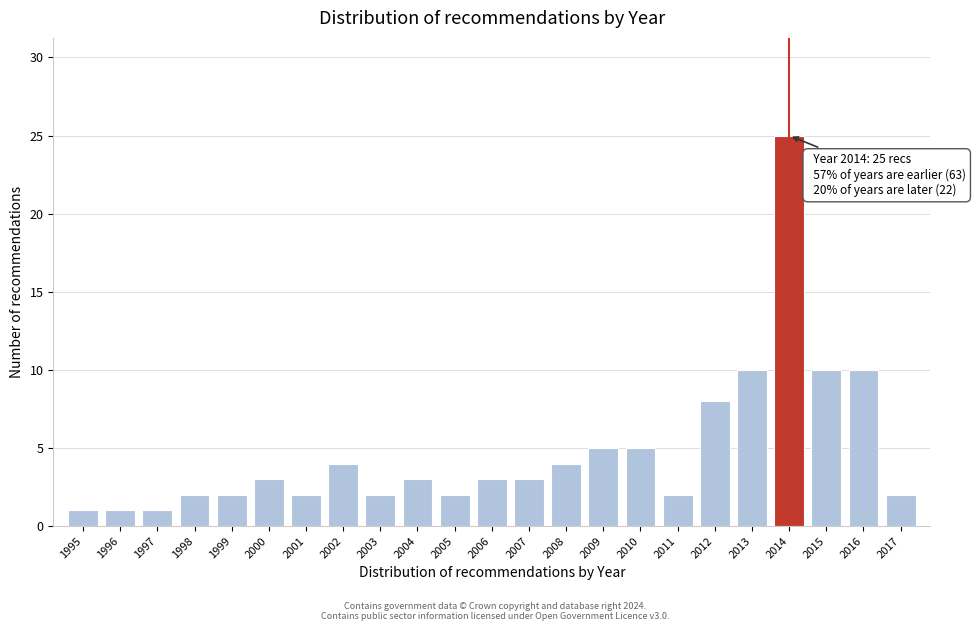

Reading right to left, extract all data points from this chart.

2	10	10	25	10	8	2	5	5	4	3	3	2	3	2	4	2	3	2	2	1	1	1